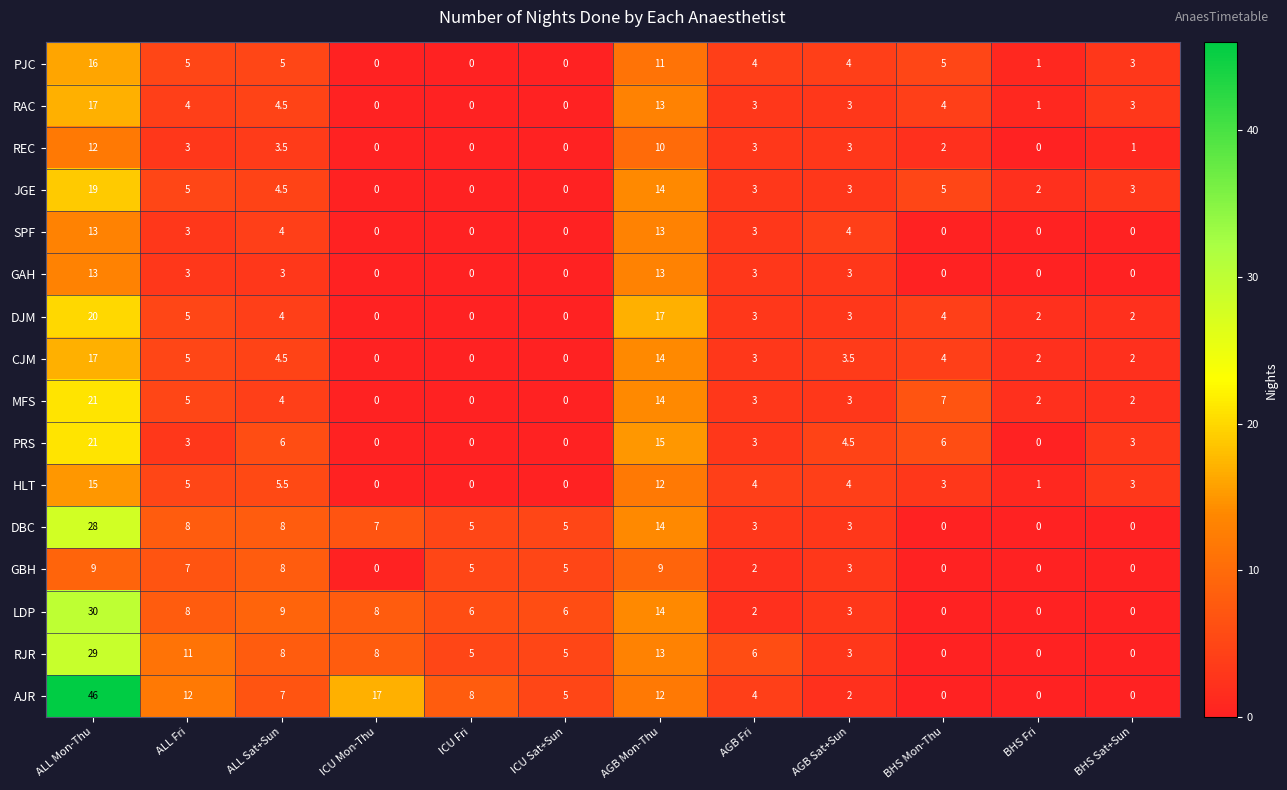

Read the AJR value at AGB Fri.

4.0